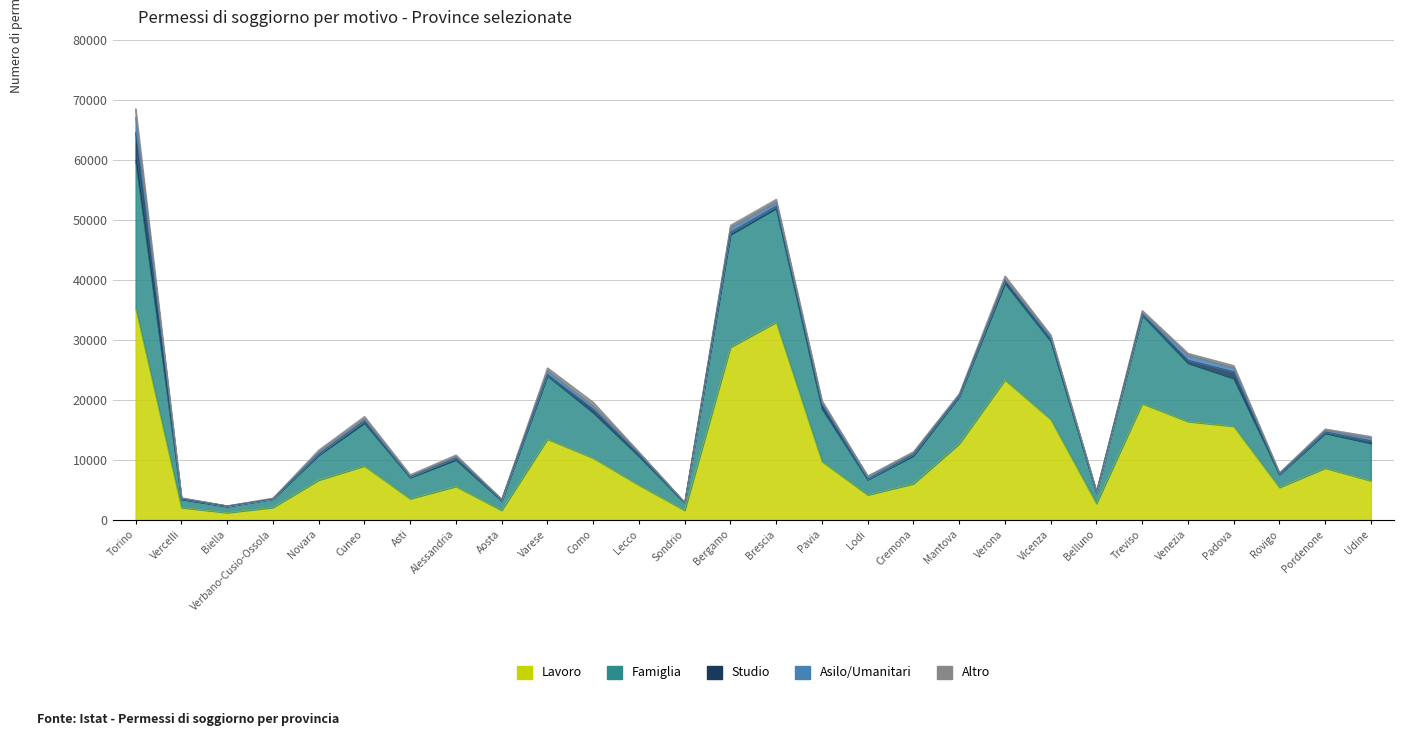

How many data points in Asilo/Umanitari are above 294?

13